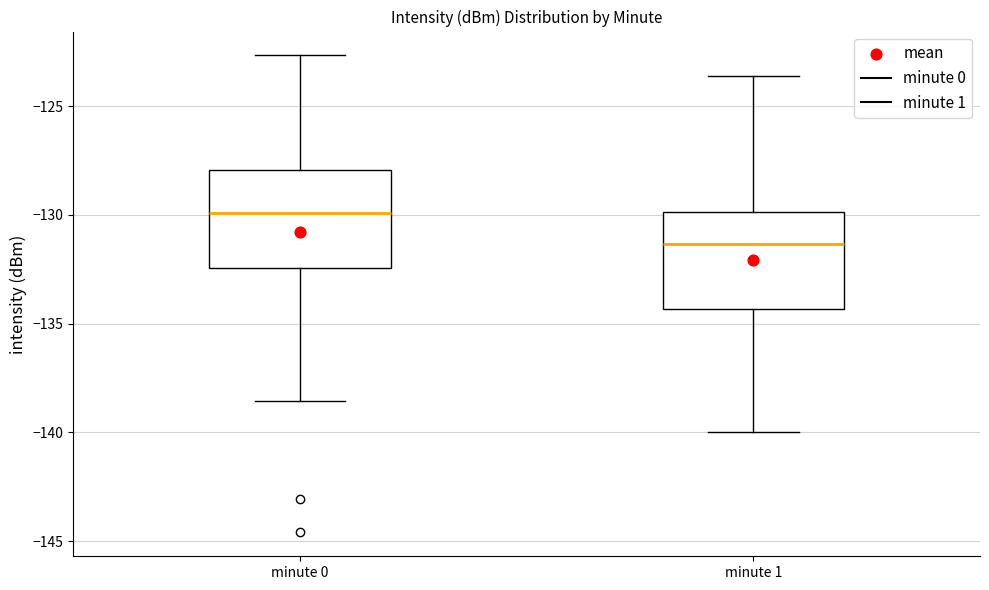

Reading left to right, read every box against the y-axis: the position of its median line, the range the box covers, and the ends of its whiskers. The values are not printed on the chart, so give them approximately, as read against the axis.

minute 0: median -130.0, box -132.5 to -128.0, whiskers -138.5 to -122.5
minute 1: median -131.5, box -134.5 to -130.0, whiskers -140.0 to -123.5